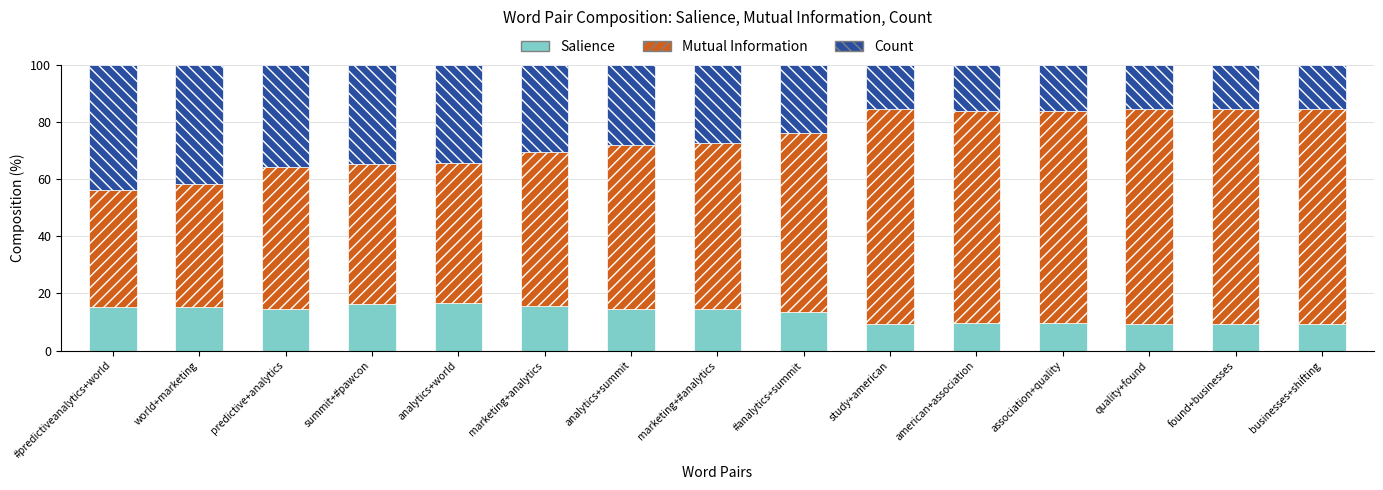

What is the difference between the Salience values at predictive+analytics and study+american?

5.3